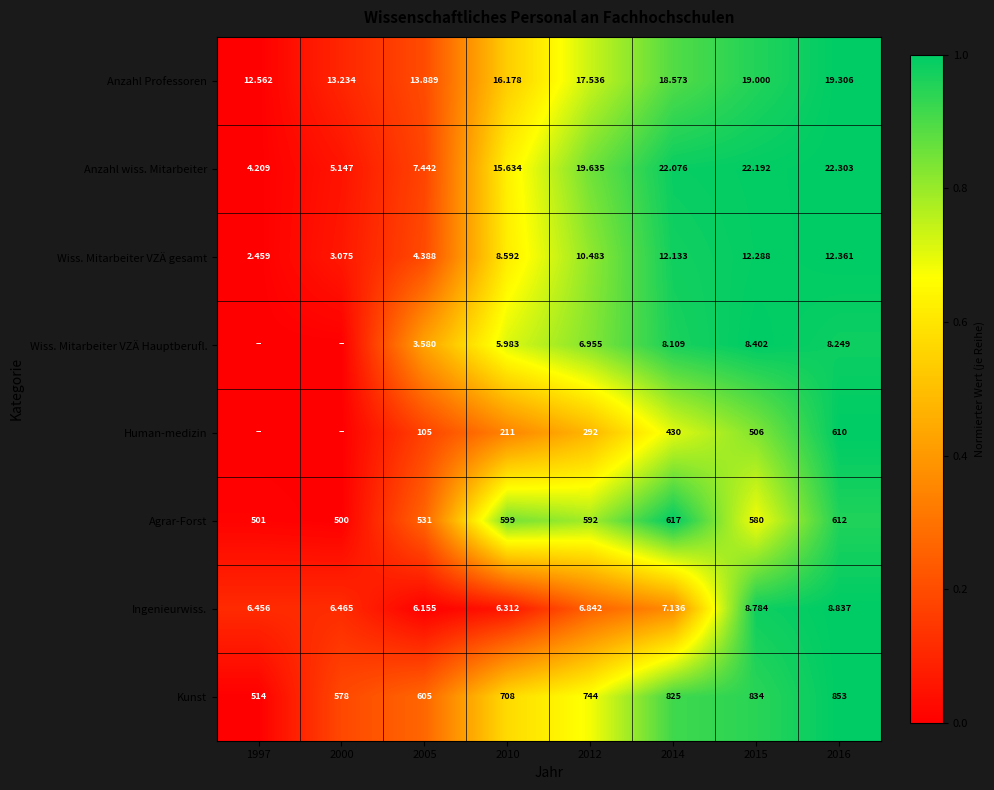

The value of Agrar-Forst at 2015 is 1.0. True or false?

False